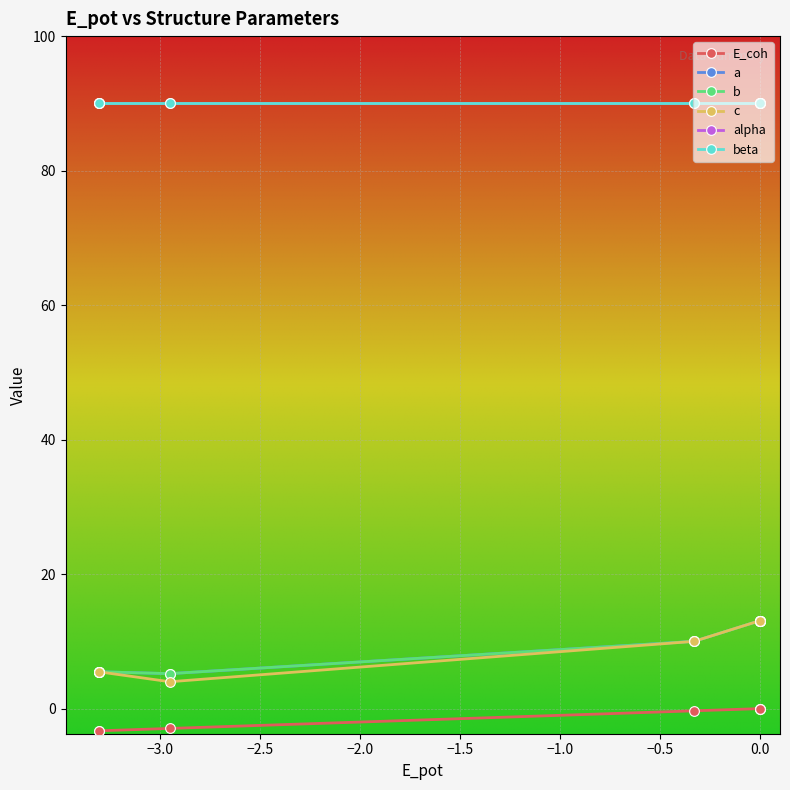

Does the chart have visible grid lines?

Yes